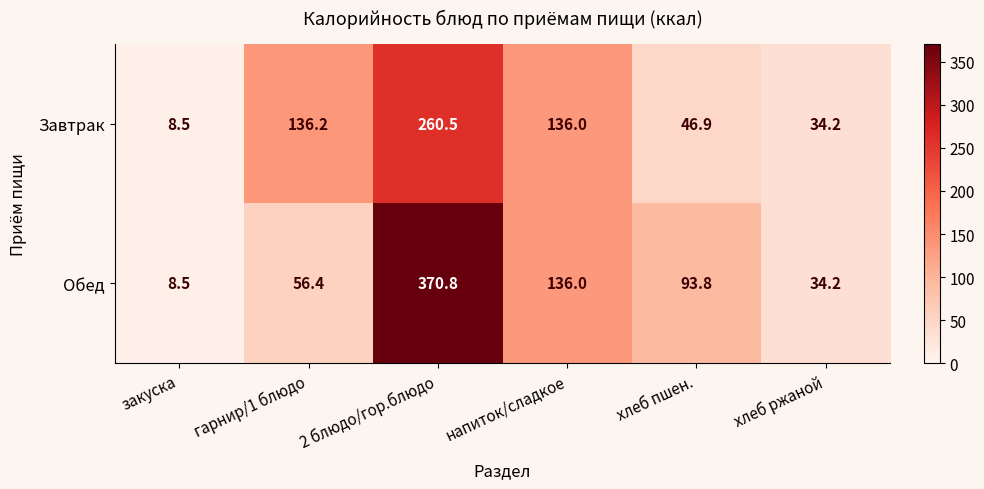

What is the total value across all series at хлеб ржаной?

68.4